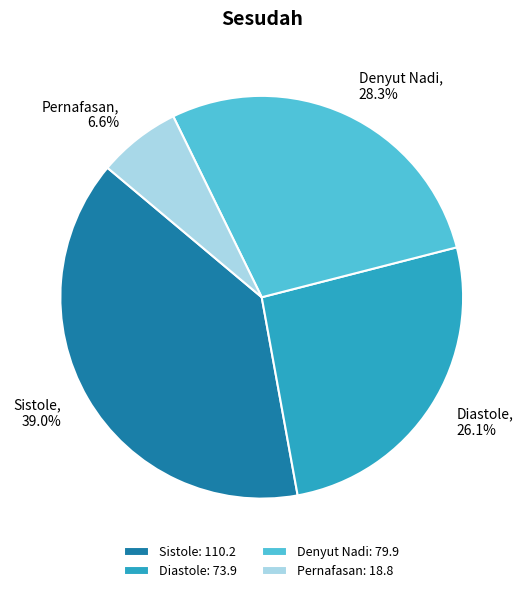

Count the number of slices in the pie.

4